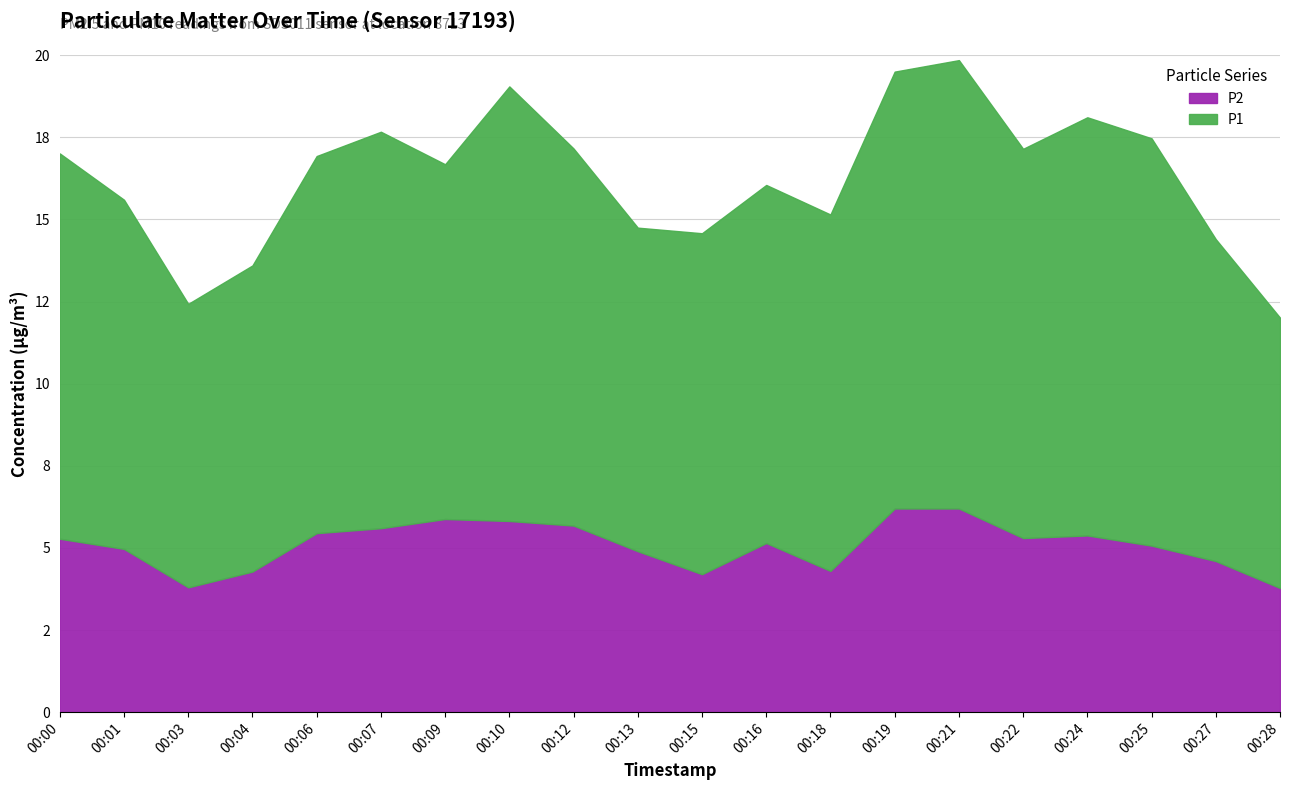

What is the spread (max minus min) of values at 00:22?

6.5